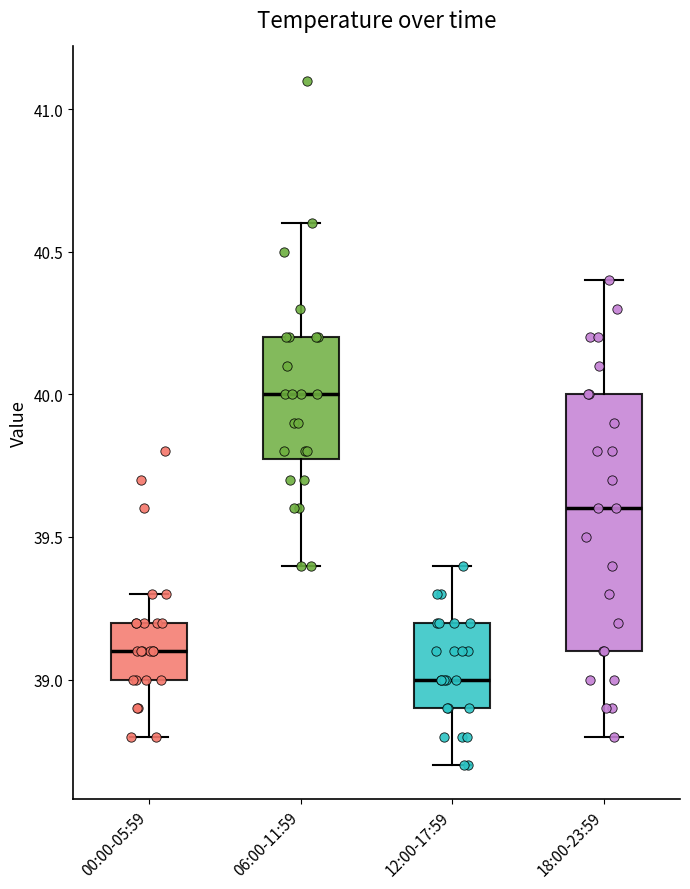

Where does the median line of the box for 00:00-05:59 sit on the y-axis? The values are not printed on the chart, so give them approximately, as read against the axis.

39.1